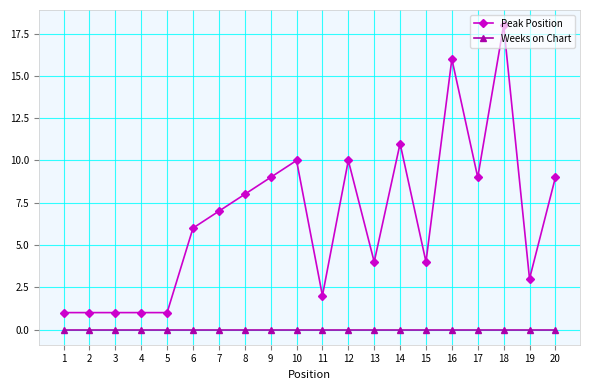

Which series has the largest range (max minus min)?

Peak Position